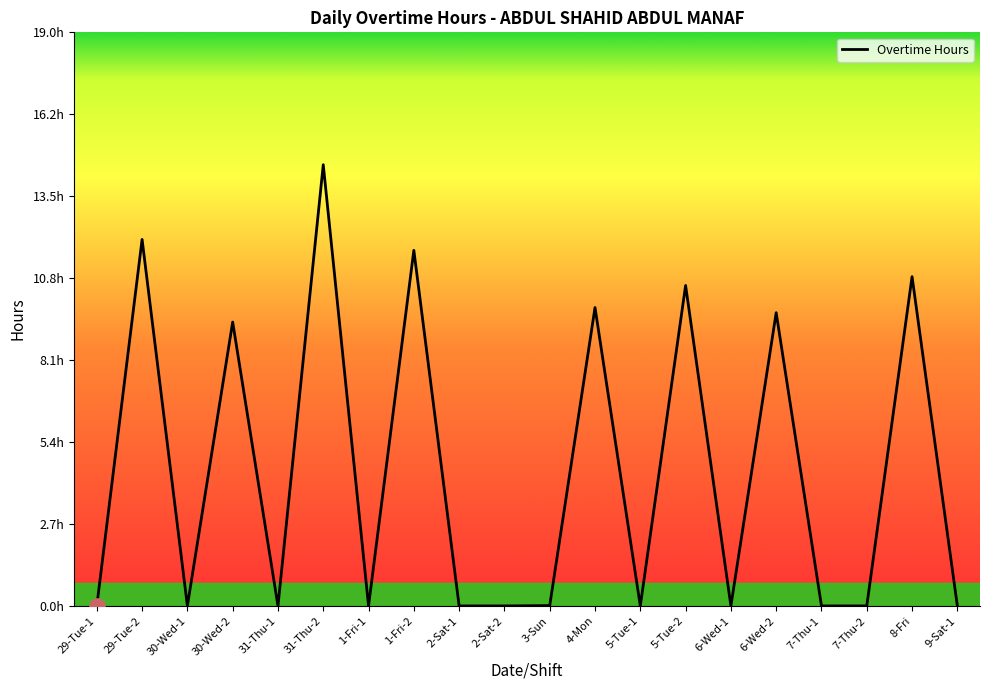

What is the change in value from 1-Fri-1 to 1-Fri-2?

+11.8